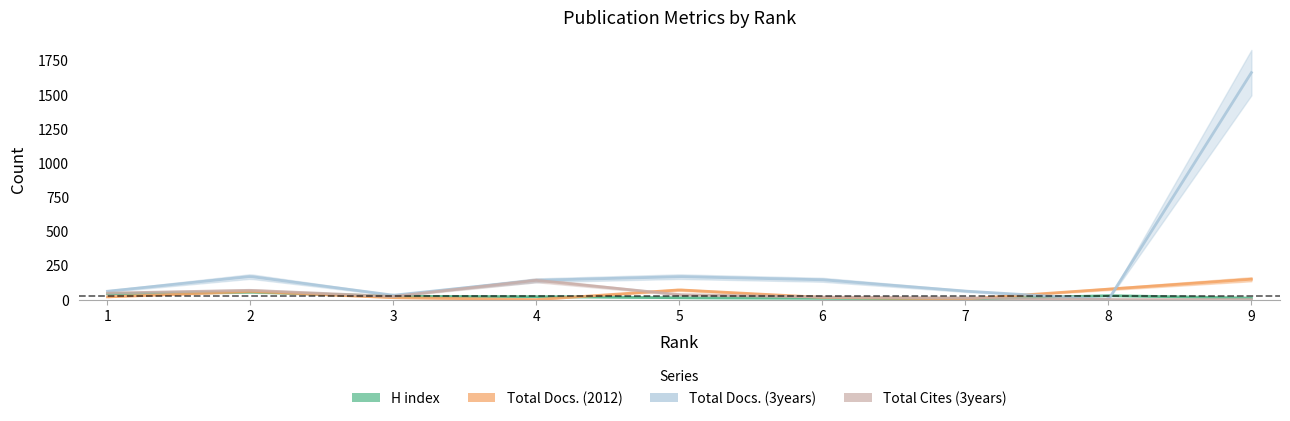

Reading left to right, what are all the values shown in this chart?

H index: 43	56	24	22	13	10	4	29	11
Total Docs. (2012): 20	60	14	0	71	16	4	77	149
Total Docs. (3years): 61	169	32	141	168	145	62	0	1661
Total Cites (3years): 47	68	23	141	36	18	12	0	0